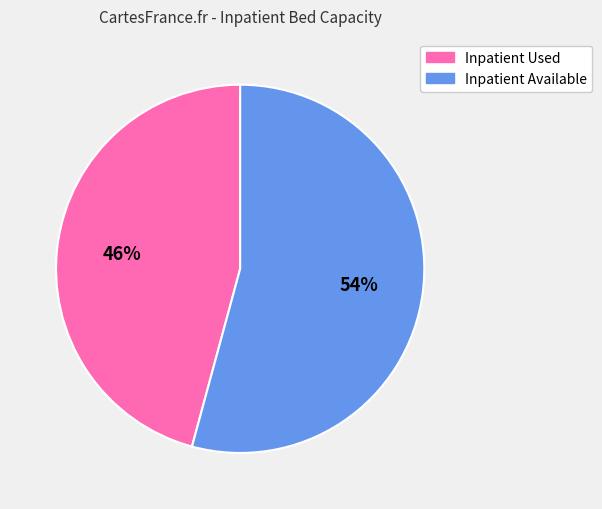

What is the ratio of the value at Inpatient Available to the value at Inpatient Used?

1.2